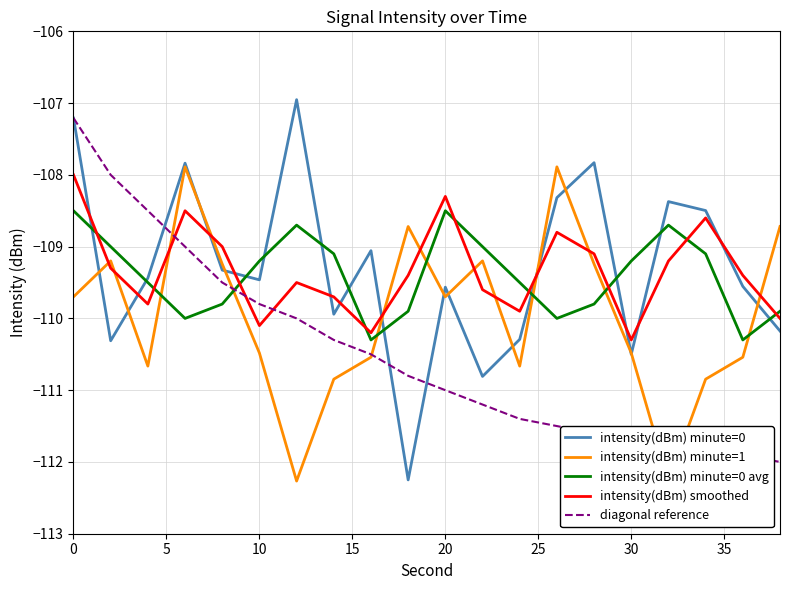

What are all the series names shown in the legend?

intensity(dBm) minute=0, intensity(dBm) minute=1, intensity(dBm) minute=0 avg, intensity(dBm) smoothed, diagonal reference